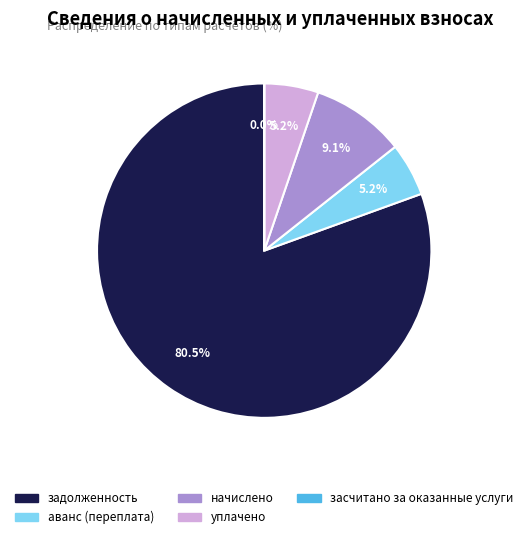

To the nearest percent, what percentage of the pie is аванс (переплата)?

5%